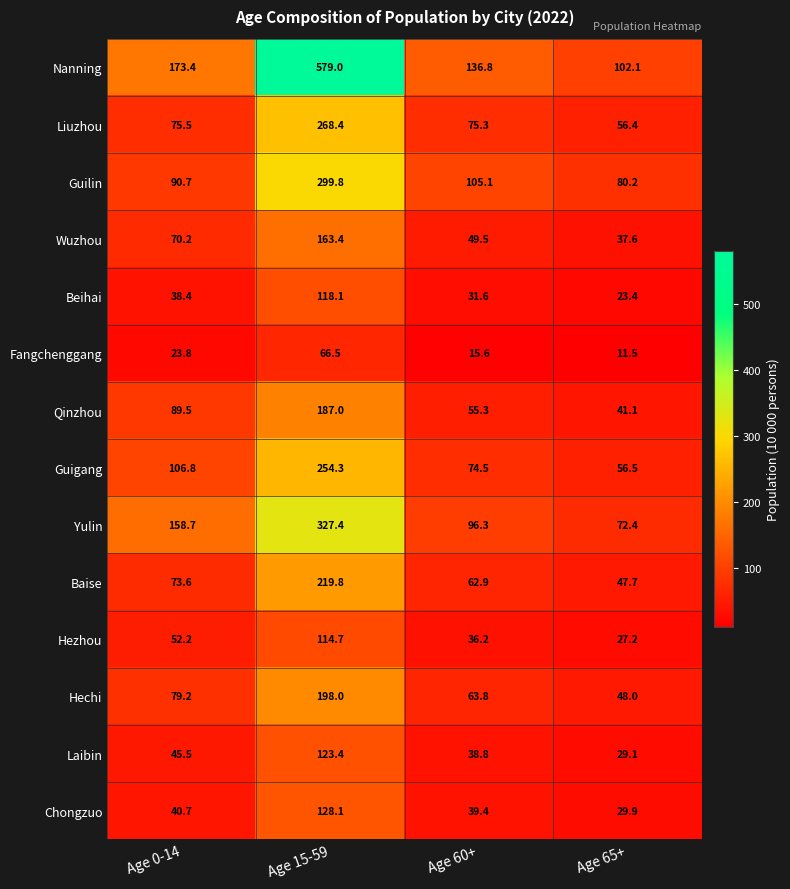

At which label does Nanning first exceed 173?

Age 0-14